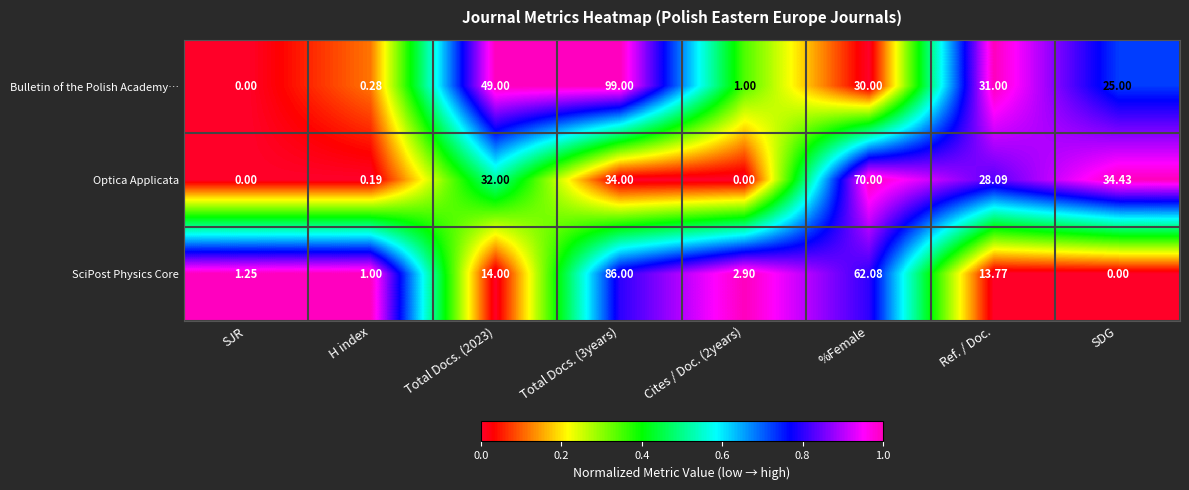

Rank the series by their maximum value, from highest to lowest.

Bulletin of the Polish Academy…, SciPost Physics Core, Optica Applicata